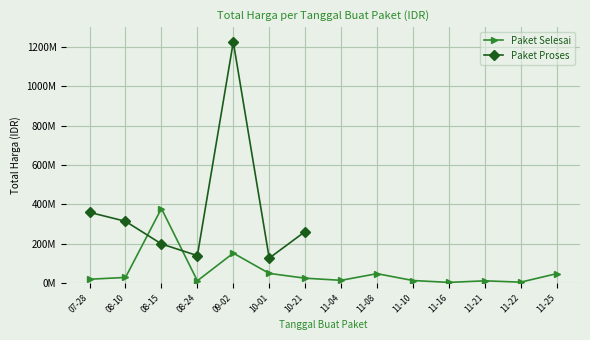

Count the number of categories in the chart.

14